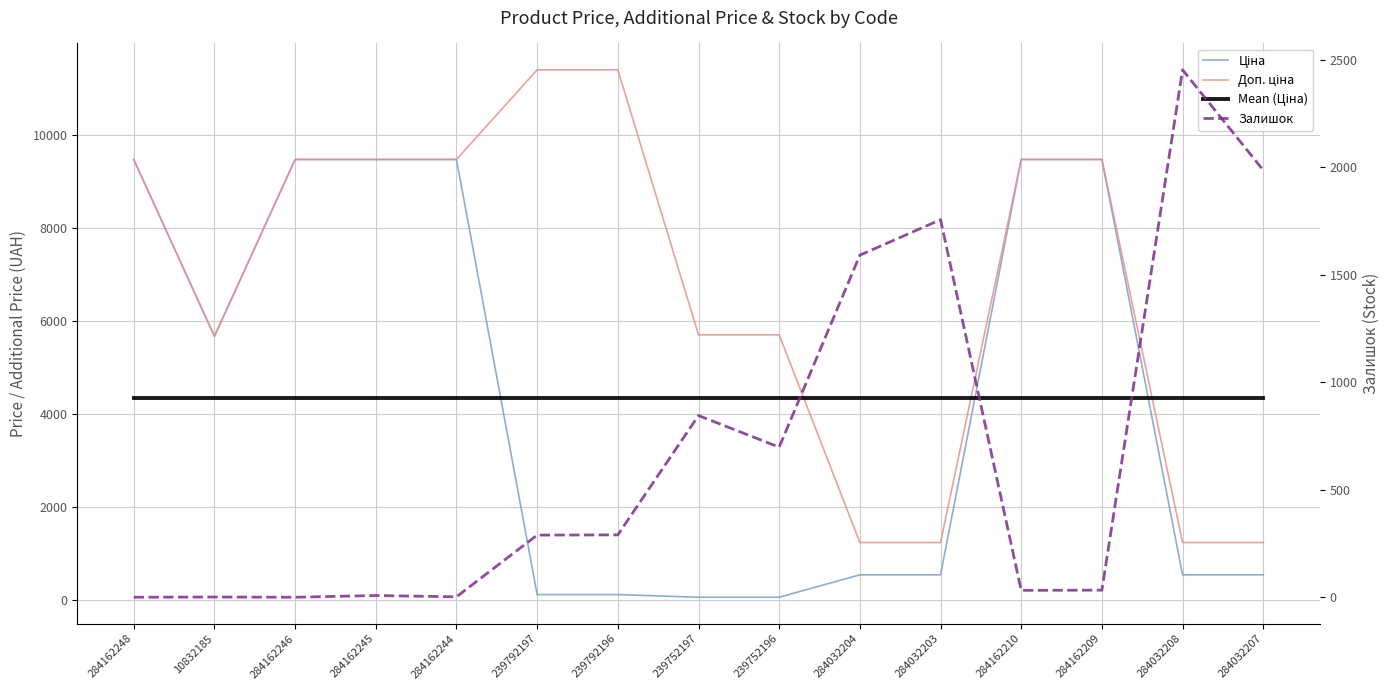

Which label corresponds to the largest value in the chart?

239792197